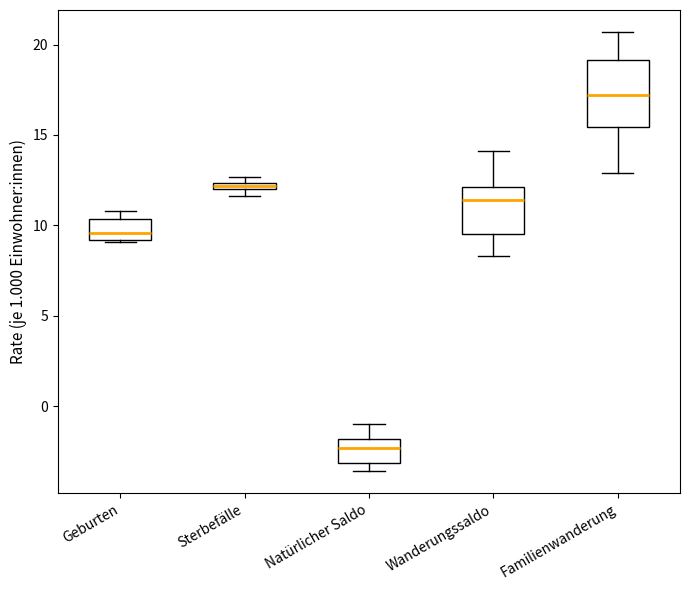

Which box has the highest median line?

Familienwanderung